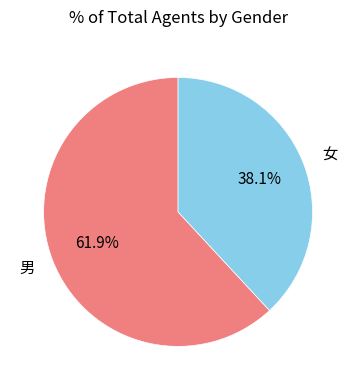

Which has a higher value, 女 or 男?

男